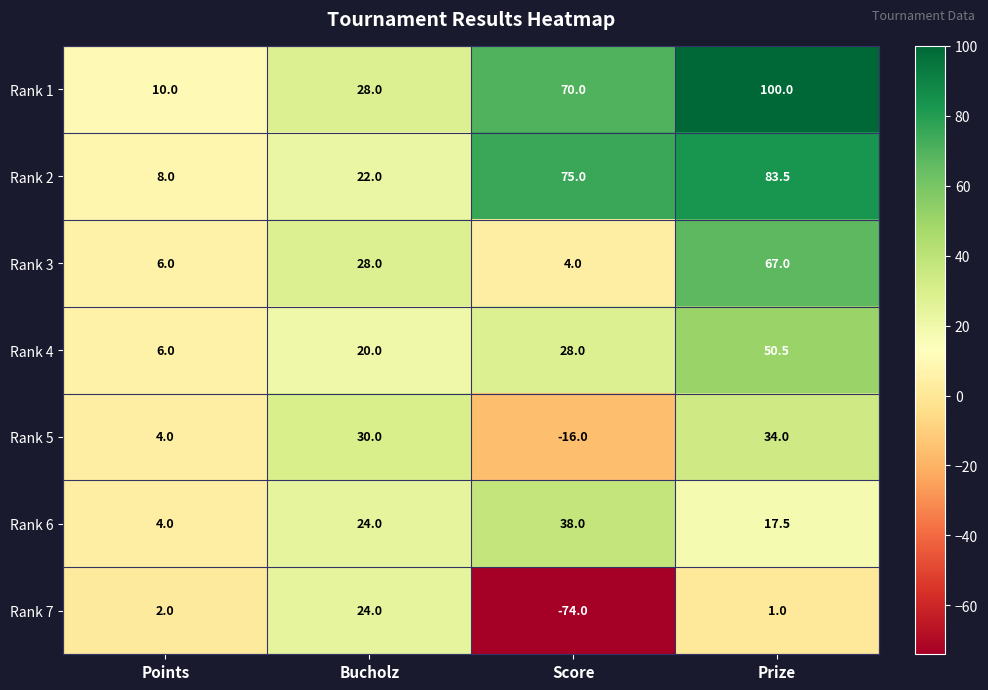

Which series has the largest total across all categories?

Rank 1